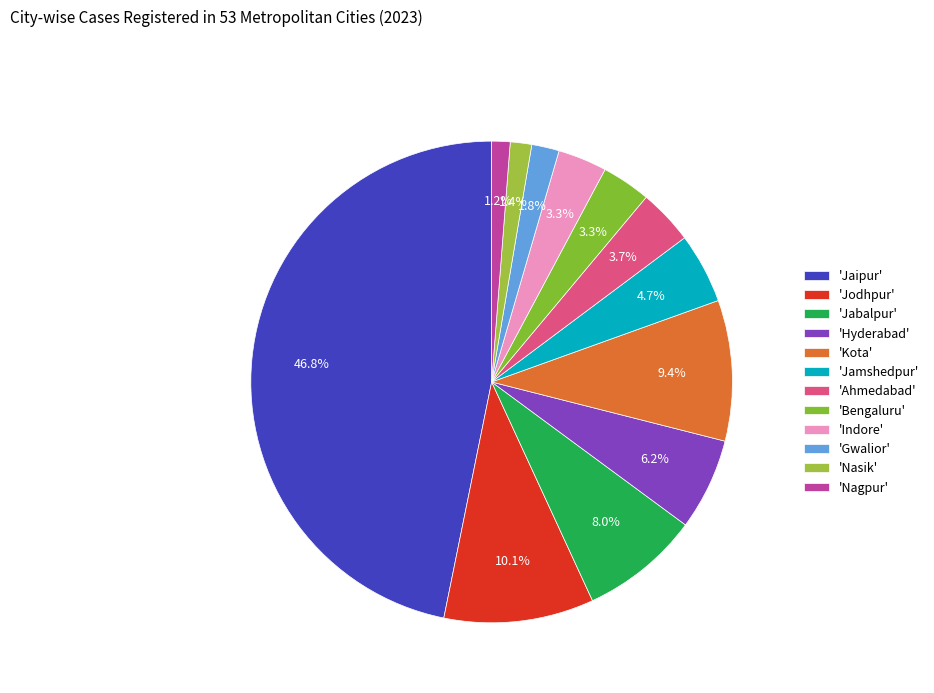

What is the smallest slice in the pie chart?

Nagpur